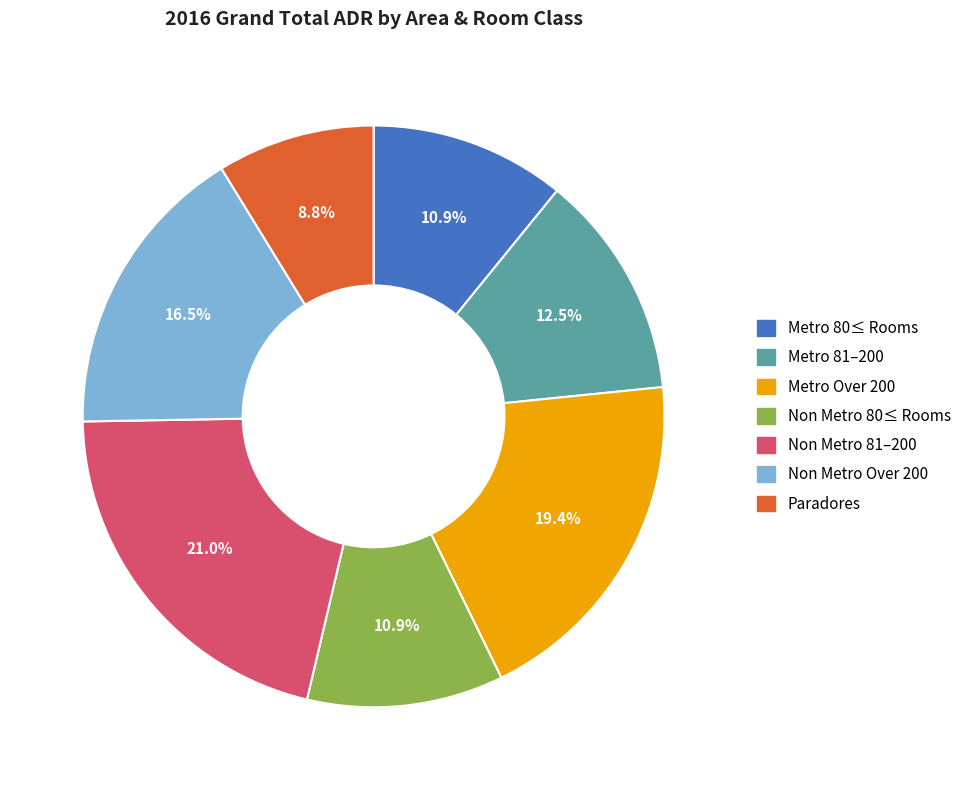

Count the number of slices in the pie.

7